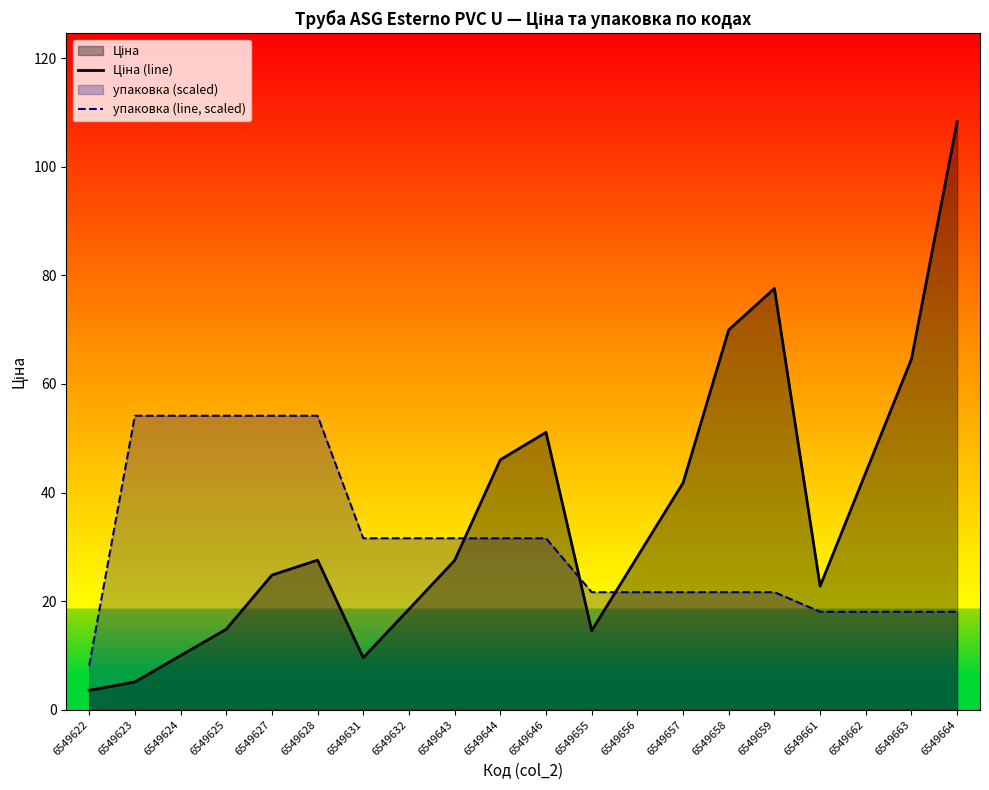

Which category has the lowest value in the упаковка (line, scaled) series?

6549622